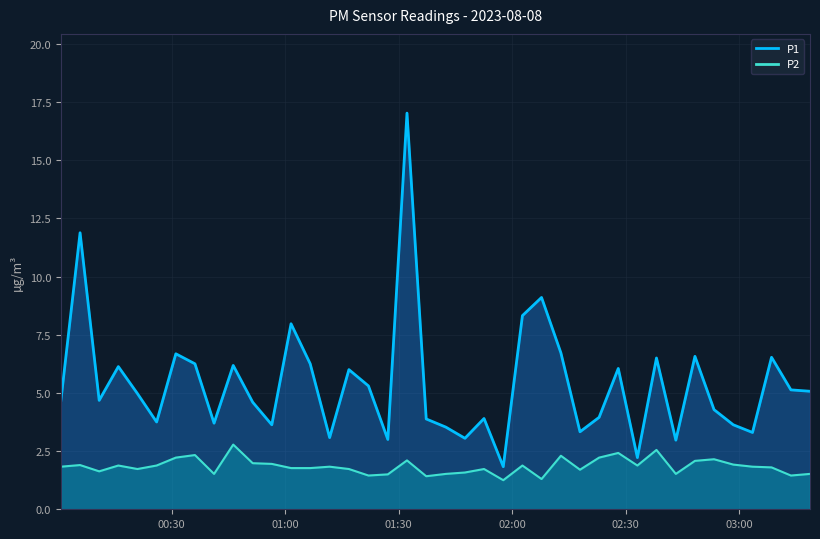

What are all the series names shown in the legend?

P1, P2